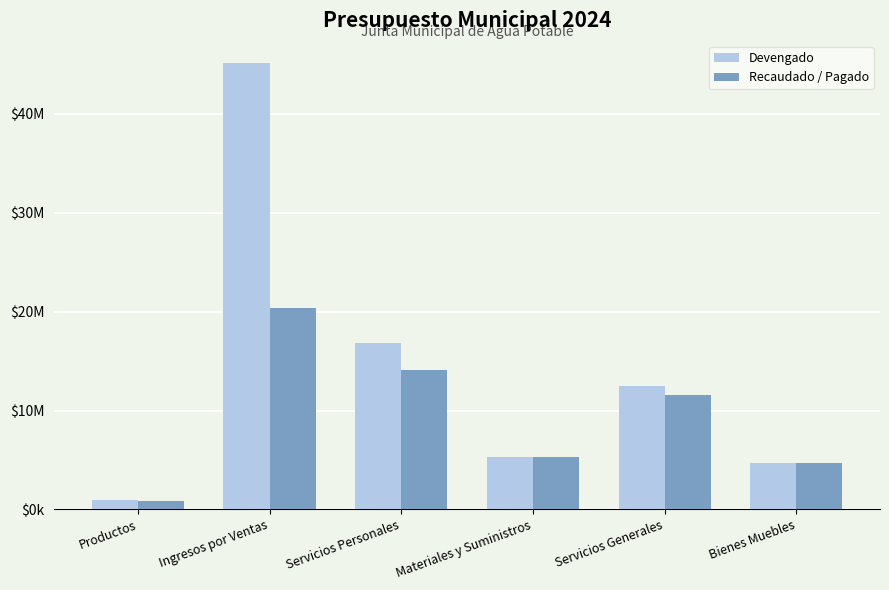

Which series has the largest total across all categories?

Devengado